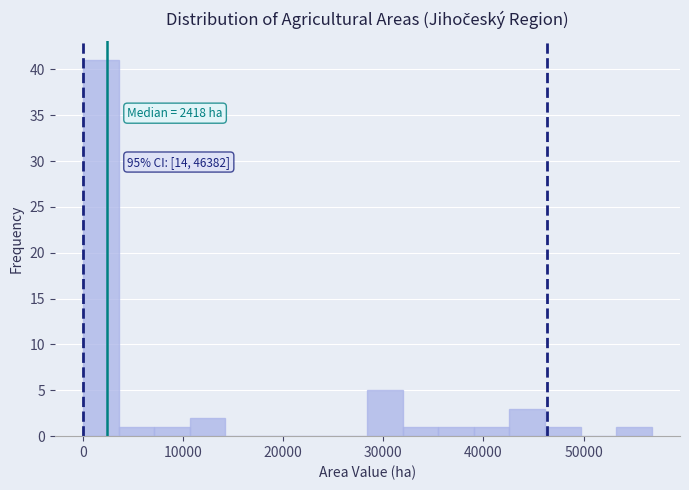

Around what value on the x-axis is the tallest bar? Give the approximate position of its centre, as read against the axis.

2000